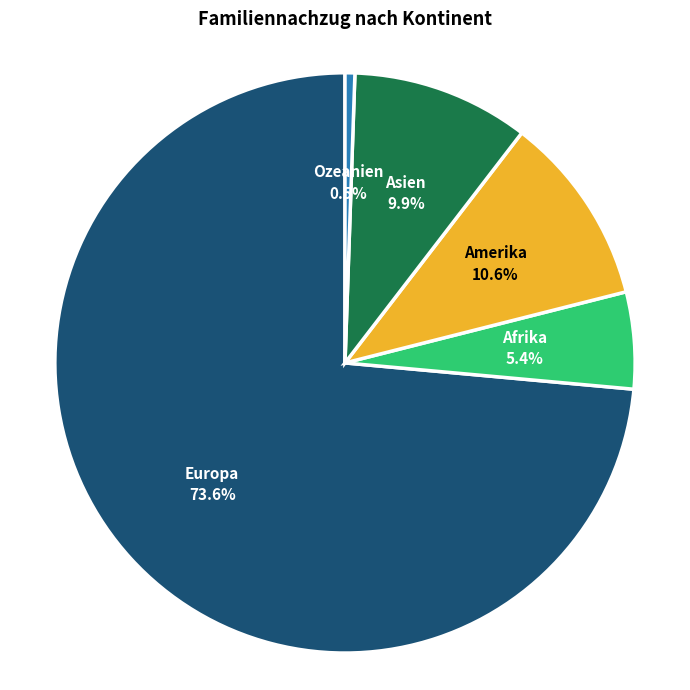

Is there a majority slice in this chart?

Yes